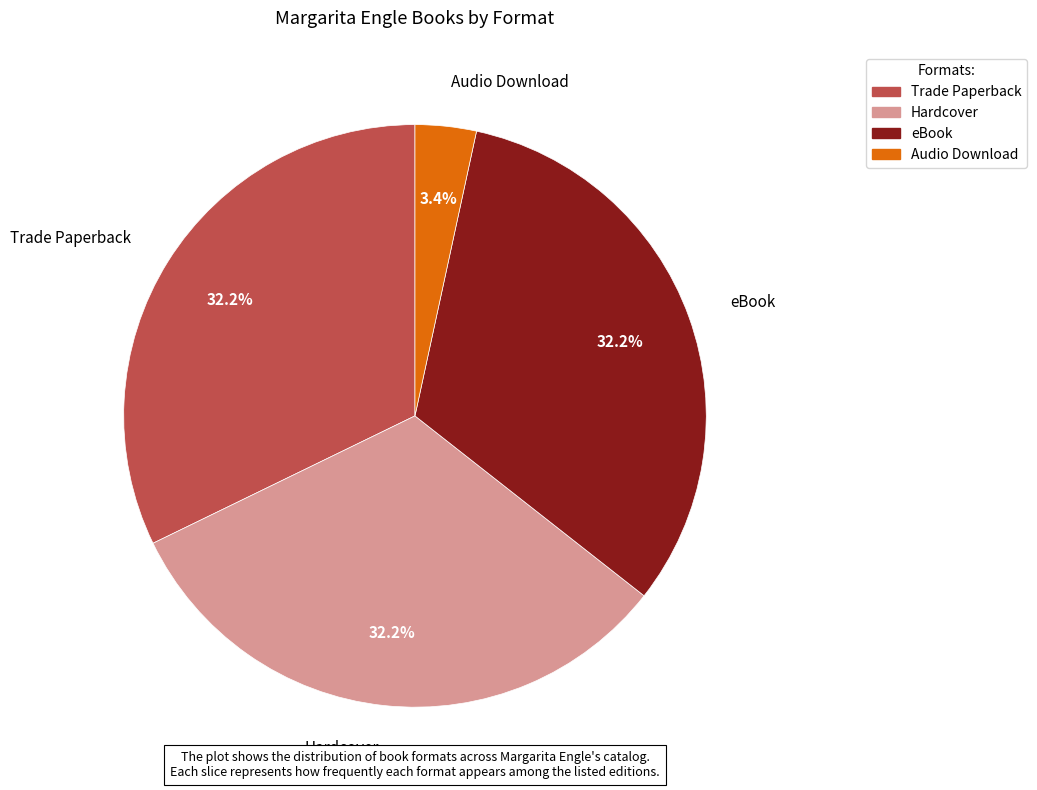

Which has a higher value, Trade Paperback or Audio Download?

Trade Paperback